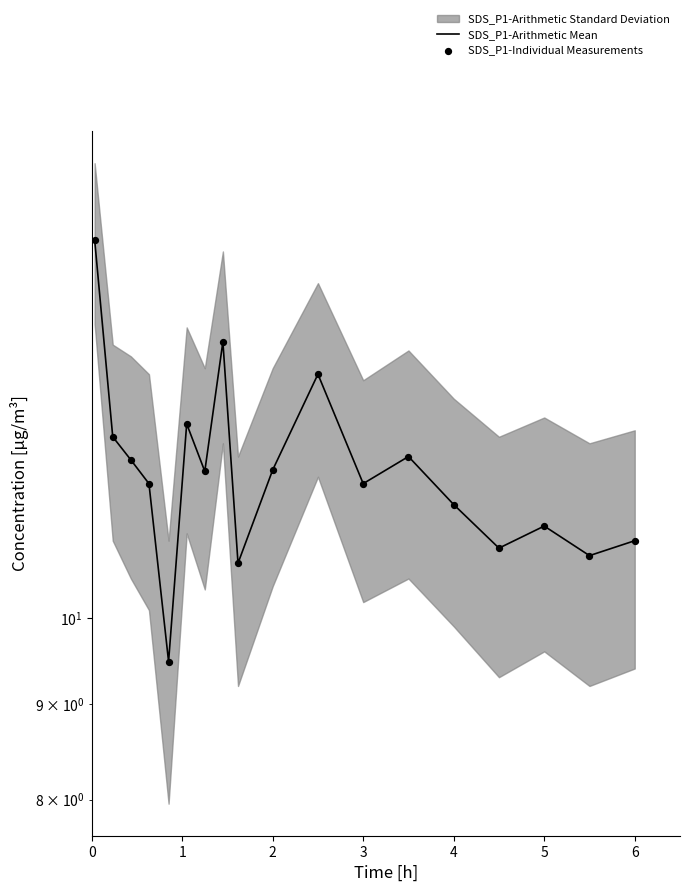

Is the value of SDS_P1-Individual Measurements at 17 greater than the value of SDS_P1-Arithmetic Mean at 6?

No